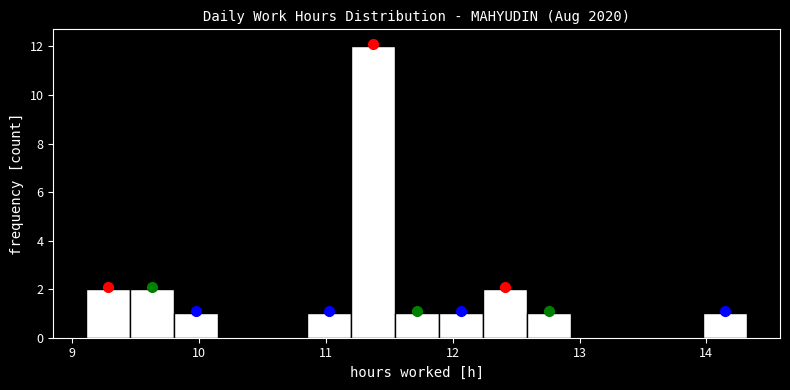

Around what value on the x-axis is the tallest bar? Give the approximate position of its centre, as read against the axis.

11.4